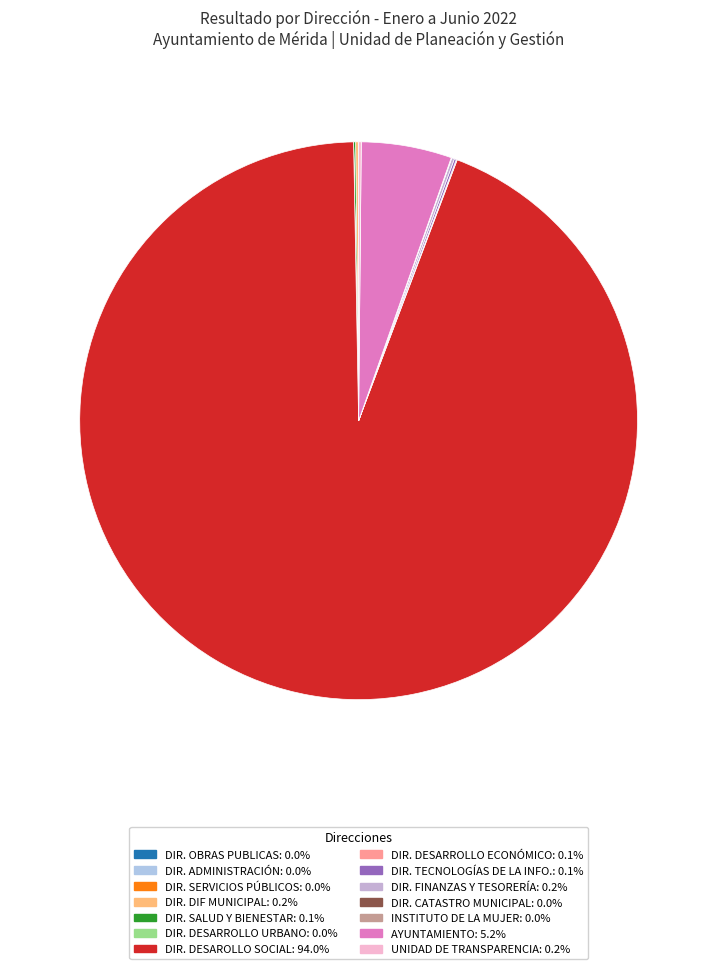

Rank the categories by value from lowest to highest.

DIRECCIÓN DE DESARROLLO URBANO, DIRECCIÓN DE ADMINISTRACIÓN, DIRECCIÓN DE SERVICIOS PÚBLICOS MUNICIPALES, INSTITUTO DE LA MUJER, DIRECCIÓN DE OBRAS PUBLICAS, DIRECCIÓN DE CATASTRO MUNICIPAL, DIRECCIÓN DE DESARROLLO ECONÓMICO Y TURISMO, DIRECCIÓN DE SALUD Y BIENESTAR SOCIAL, DIRECCIÓN DE TECNOLOGÍAS DE LA INFORMACIÓN, DIRECCIÓN DE DIF MUNICIPAL, DIRECCIÓN DE FINANZAS Y TESORERÍA MUNICIPAL, UNIDAD DE TRANSPARENCIA DEL MUNICIPIO, AYUNTAMIENTO, DIRECCIÓN DE DESAROLLO SOCIAL